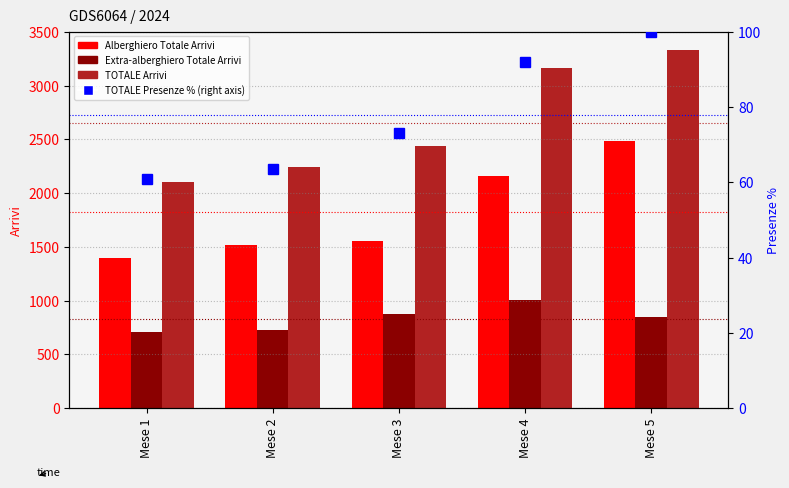

What is the value of the TOTALE Presenze (percentile) bar at the 1st from the left?

60.8